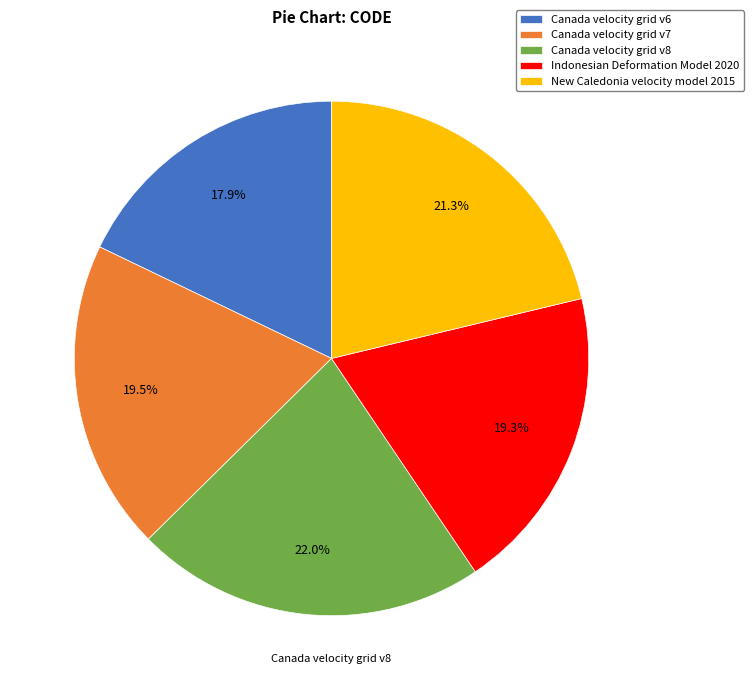

True or false: Indonesian Deformation Model 2020 accounts for 19% of the total.

True